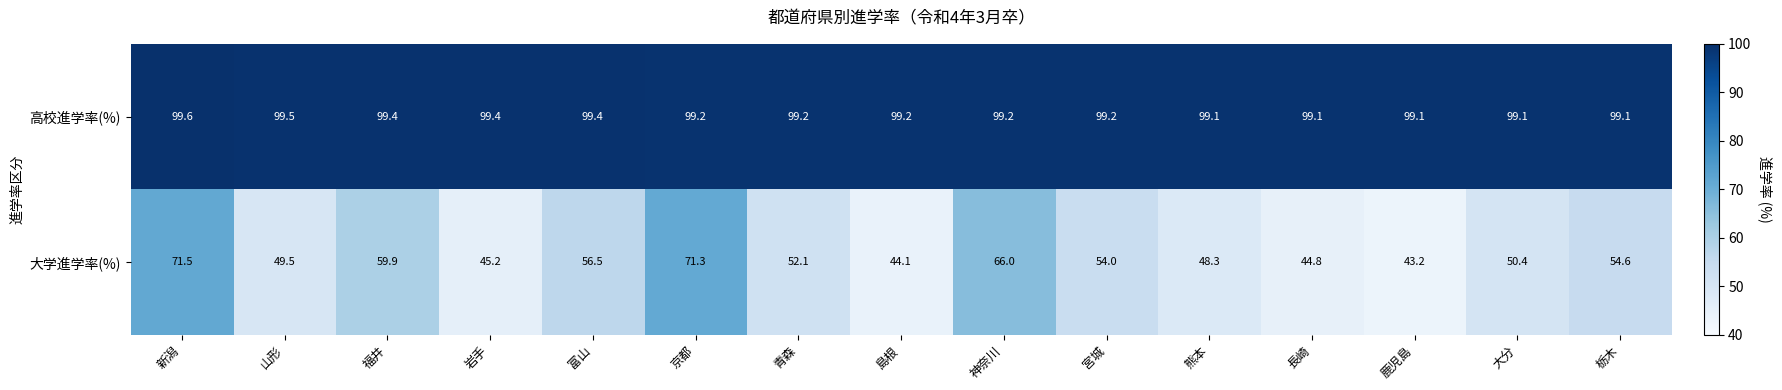

How many series are shown in this chart?

2